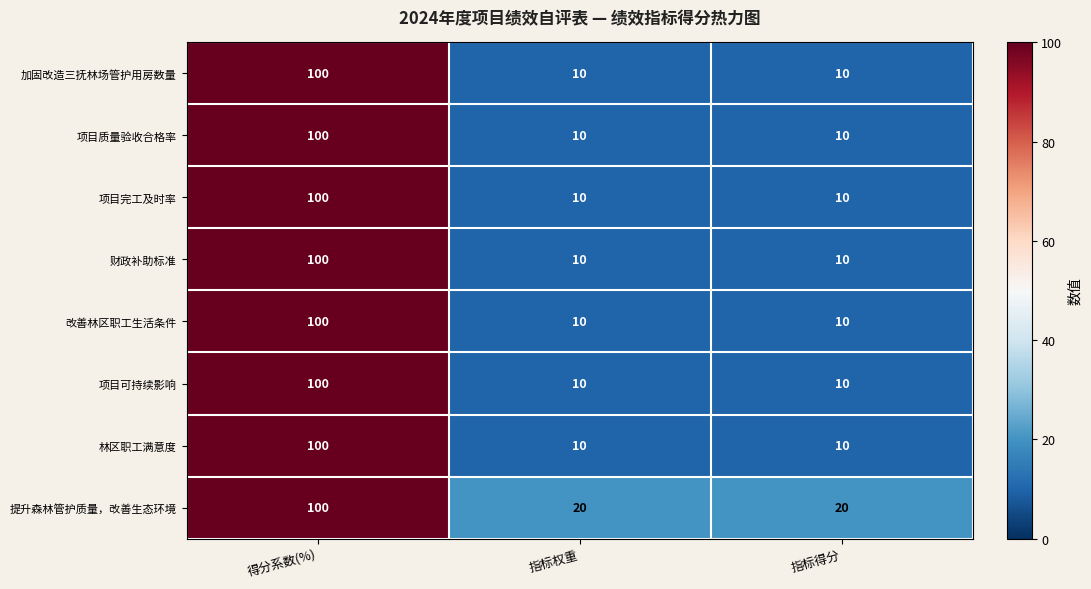

What is the difference between the 提升森林管护质量，改善生态环境 values at 指标权重 and 得分系数(%)?

80